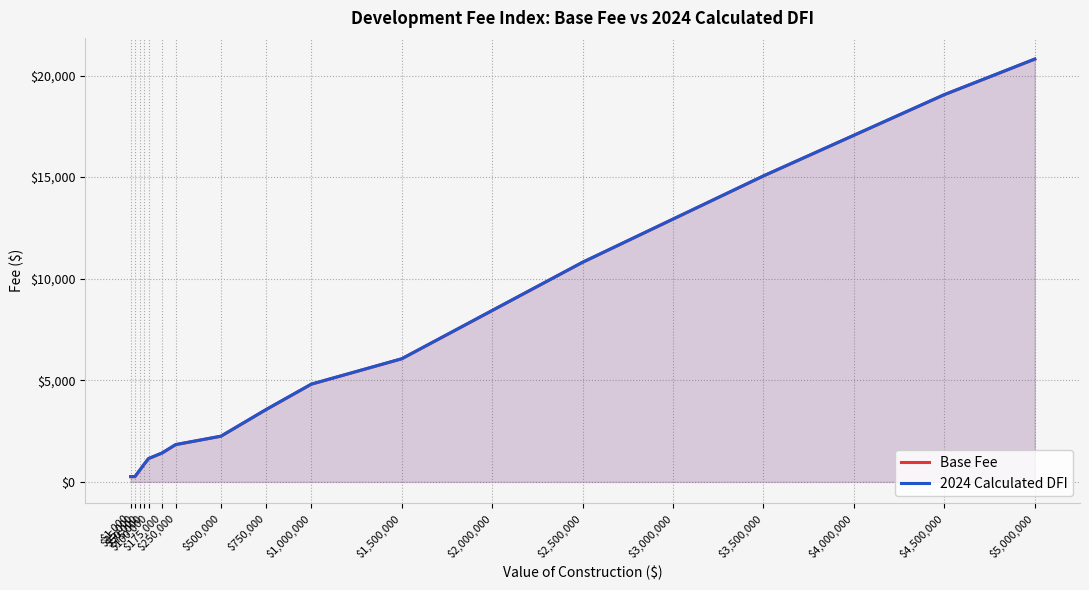

True or false: Base Fee has more than 2 interior local peaks.

False